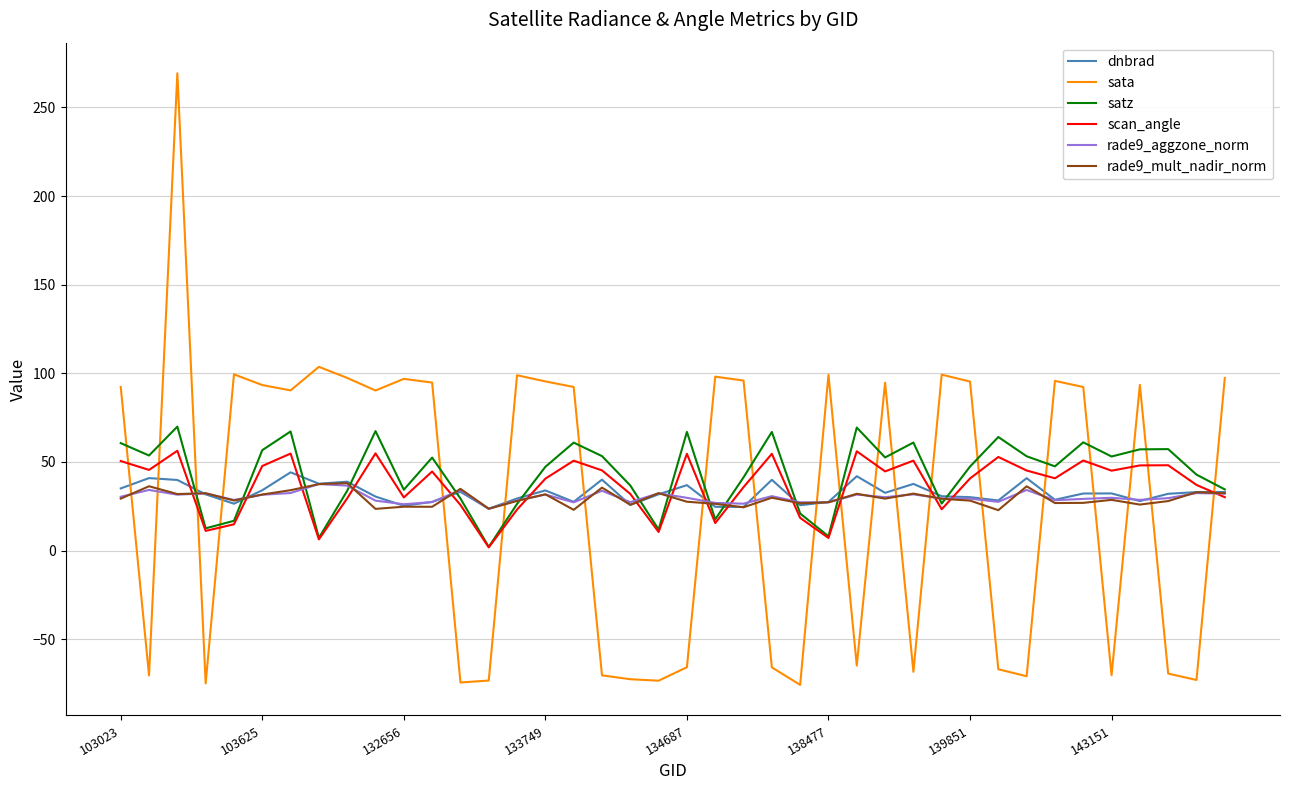

In scan_angle, how many points are higher than both neighbors (excluding endpoints)?

12